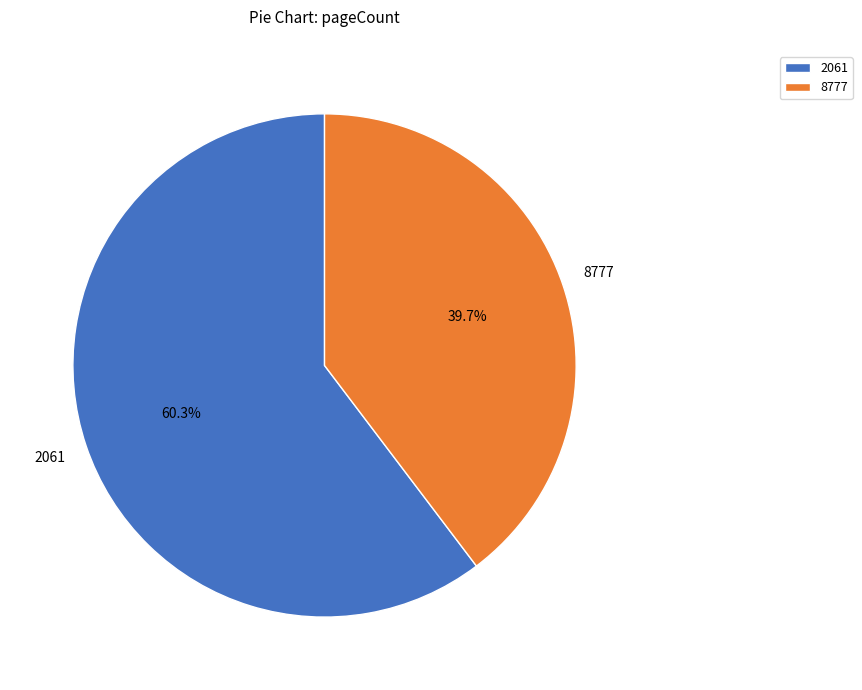

Combined, what portion of the pie is 8777 and 2061?

100.0%